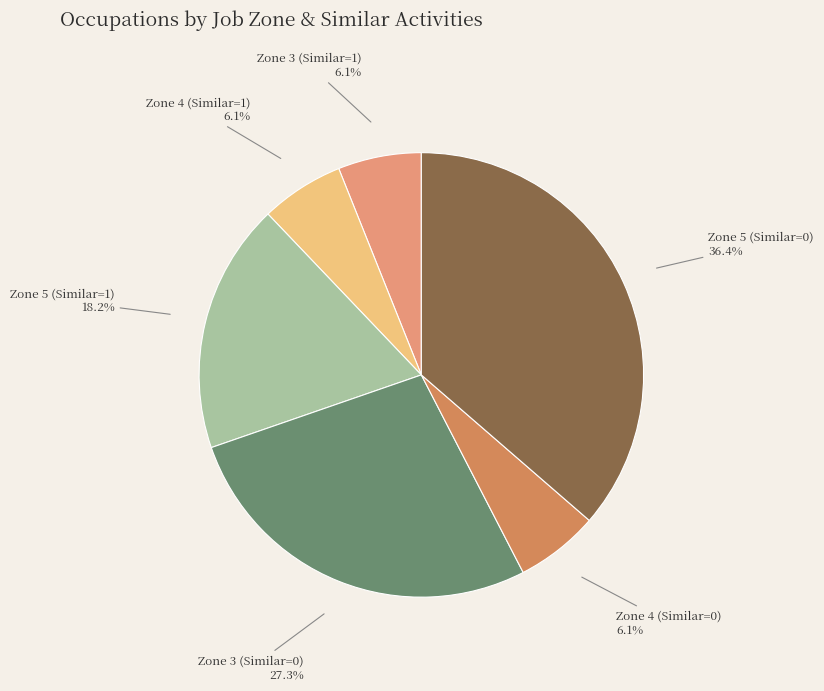

Does Zone 3 (Similar=1) represent more than half of the total?

No